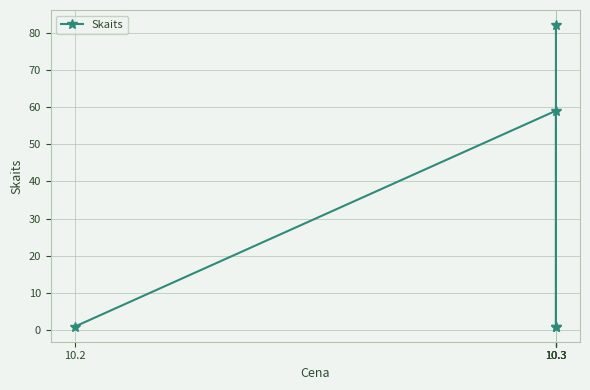

Is it true that the value at 10.3 is 82?

True